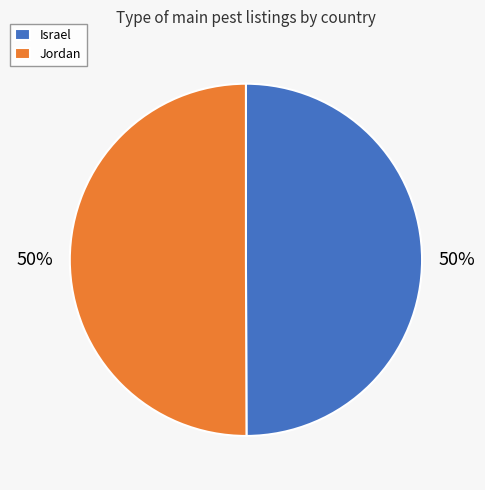

Is the sum of Israel and Jordan greater than half?

Yes